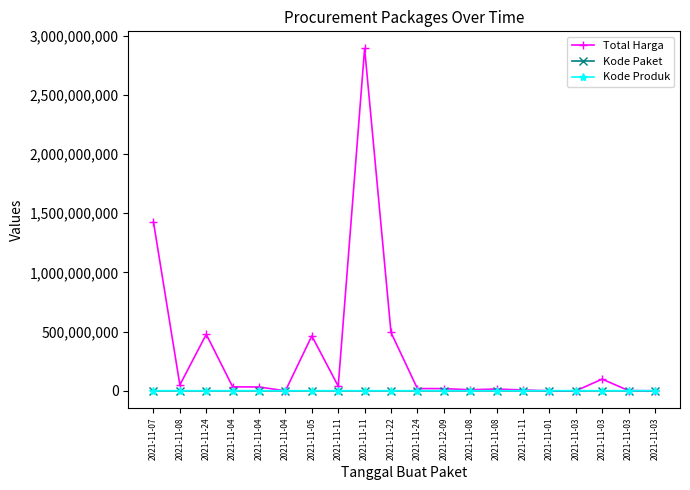

What value does the Total Harga series have at 2021-11-07, to the nearest 50?

1425867900